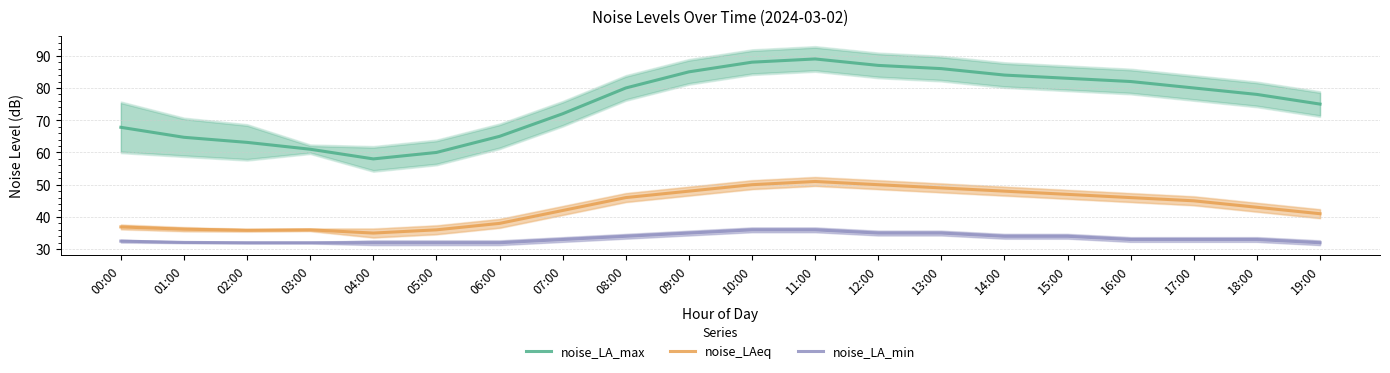

What position from the left is 11:00?

12